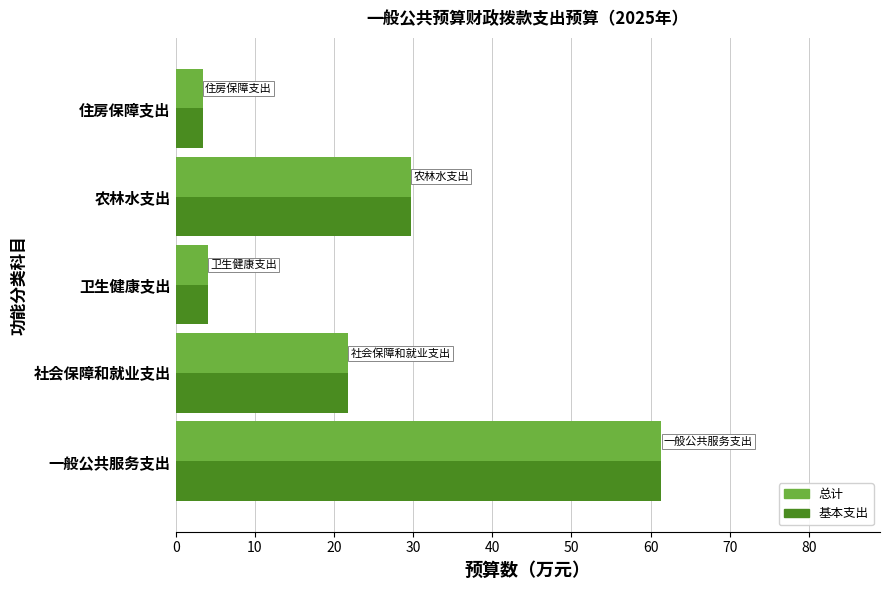

What is the sum of the 总计 values at 卫生健康支出 and 住房保障支出?

7.5